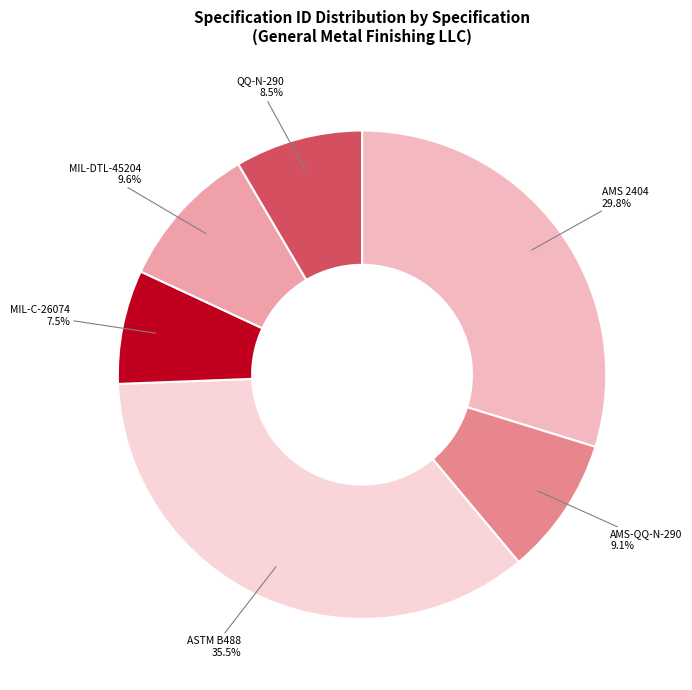

What percentage do MIL-DTL-45204 and AMS 2404 together represent?

39.4%